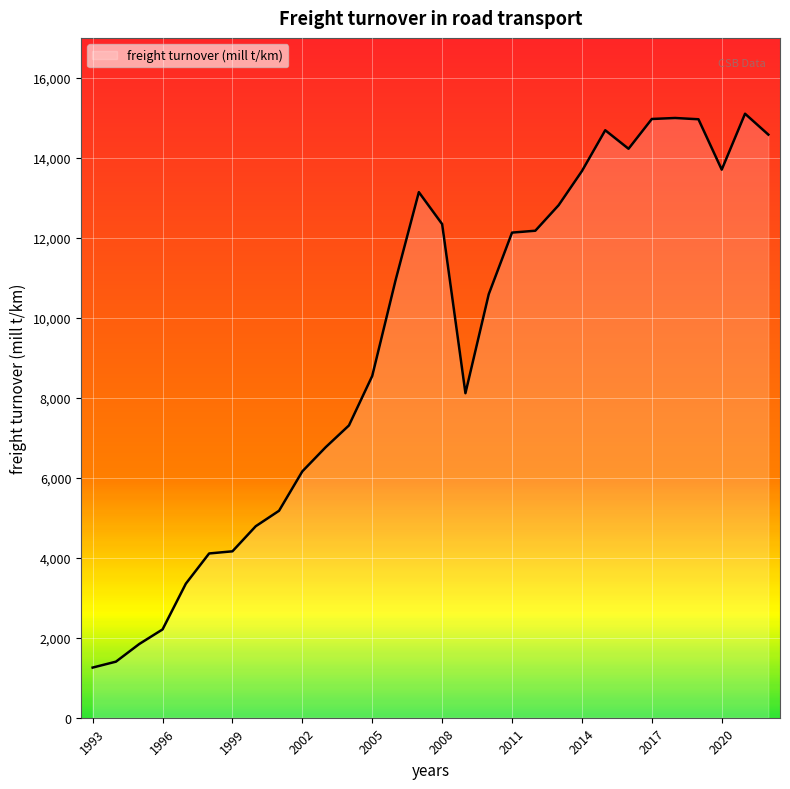

What is the difference between the maximum and minimum values?

13849.4